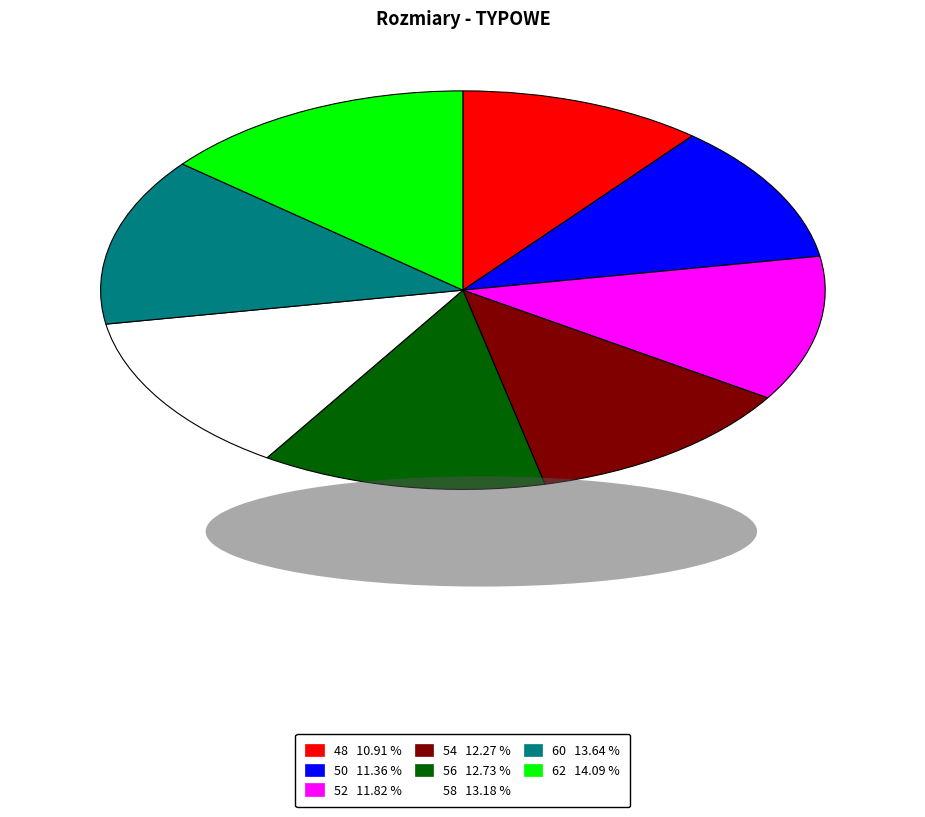

The 48 slice represents 17% of the pie. True or false?

False